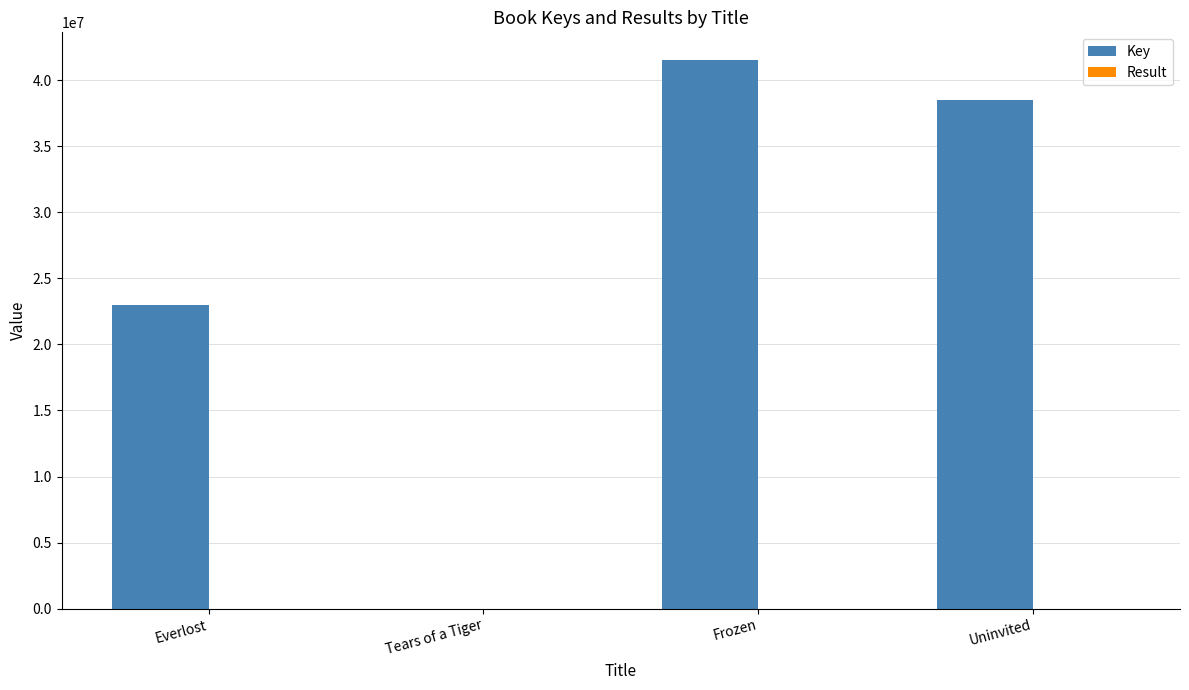

Are the bars horizontal?

No